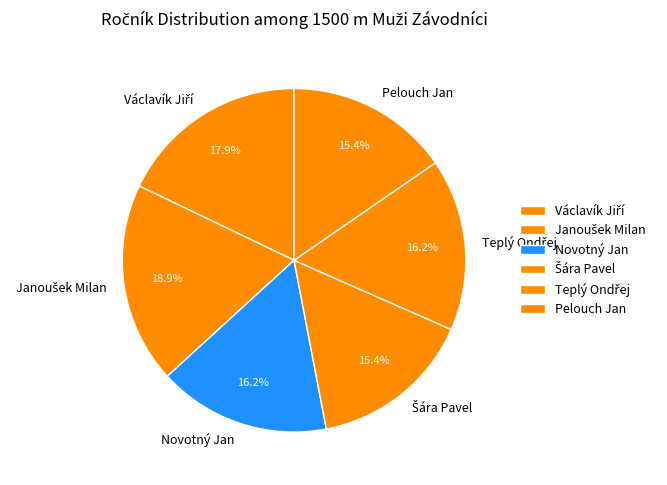

What portion of the pie excludes Pelouch Jan?

84.6%